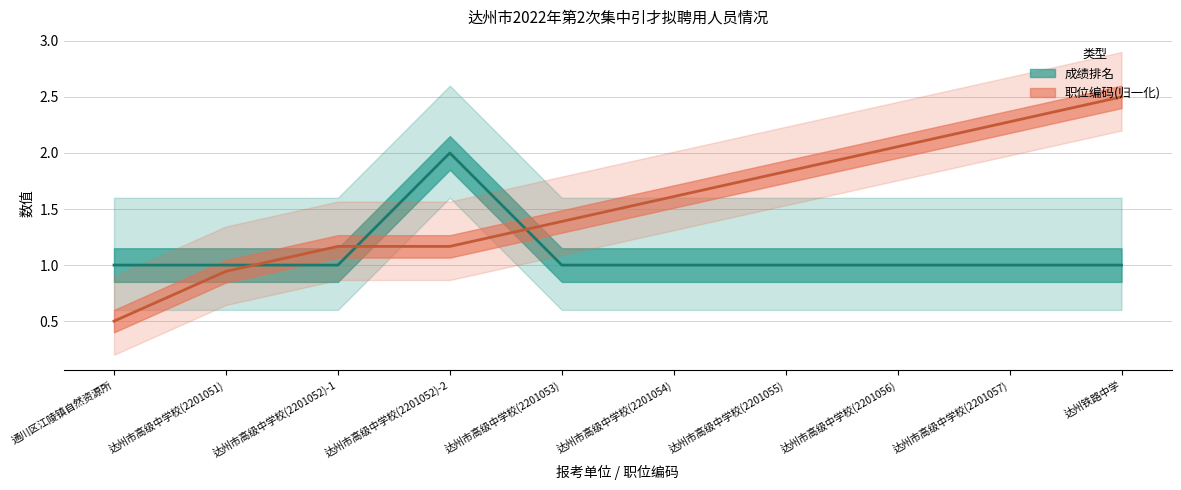

What is the difference between the 职位编码 values at 达州市高级中学校(2201052)-1 and 达州市高级中学校(2201055)?

0.7